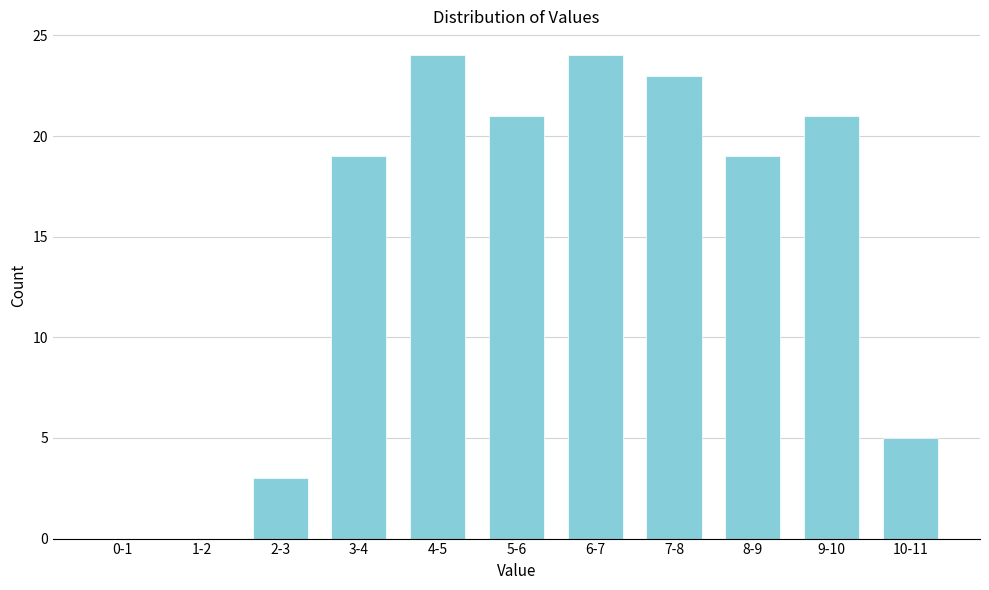

Reading left to right, transcribe all the data shown in this chart.

0-1=0	1-2=0	2-3=3	3-4=19	4-5=24	5-6=21	6-7=24	7-8=23	8-9=19	9-10=21	10-11=5